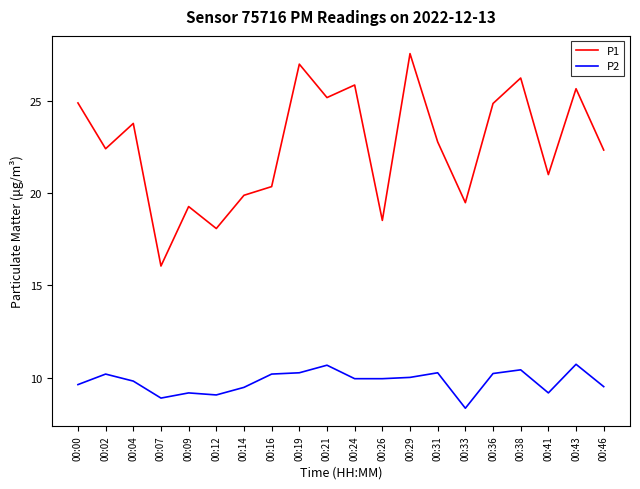

True or false: P2 and P1 intersect in this chart.

False